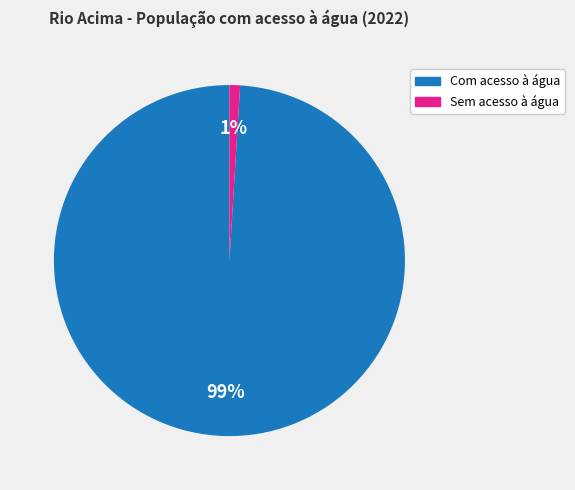

Is it true that Sem acesso à água is 16% of the pie?

False